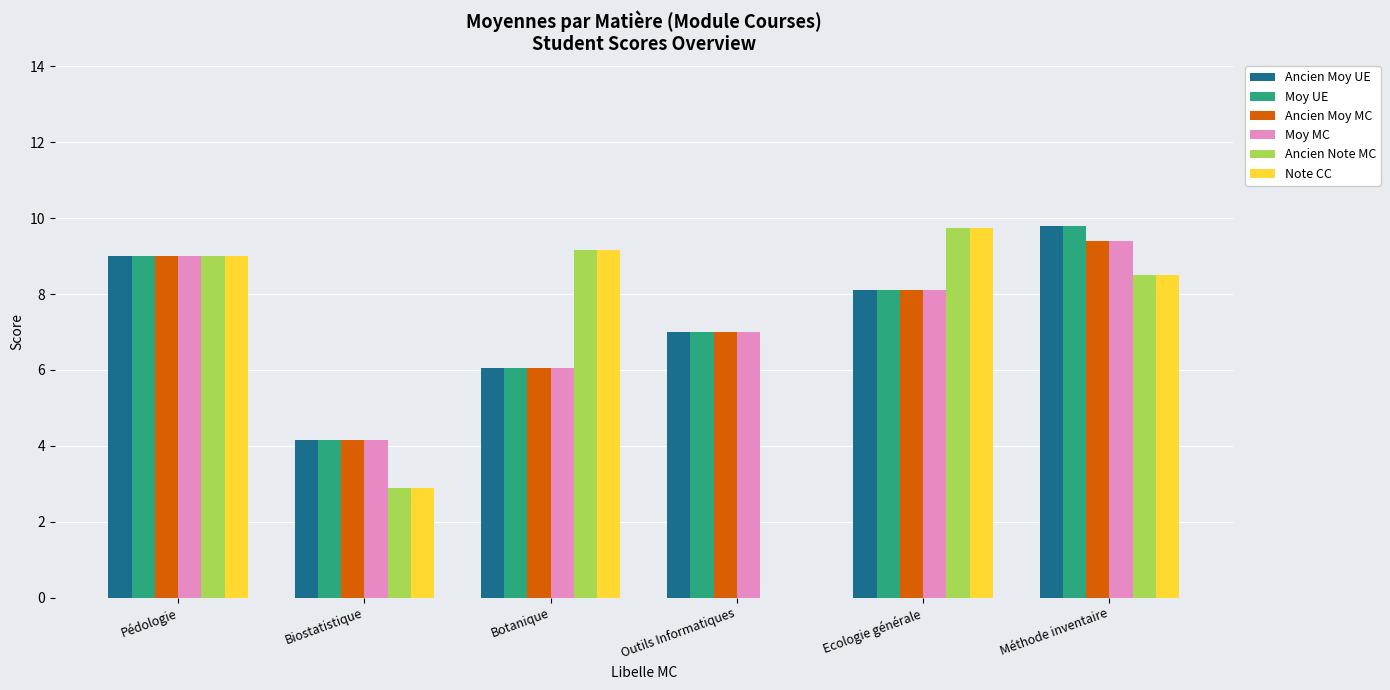

True or false: Note CC has a value of 15.5 at Ecologie générale.

False